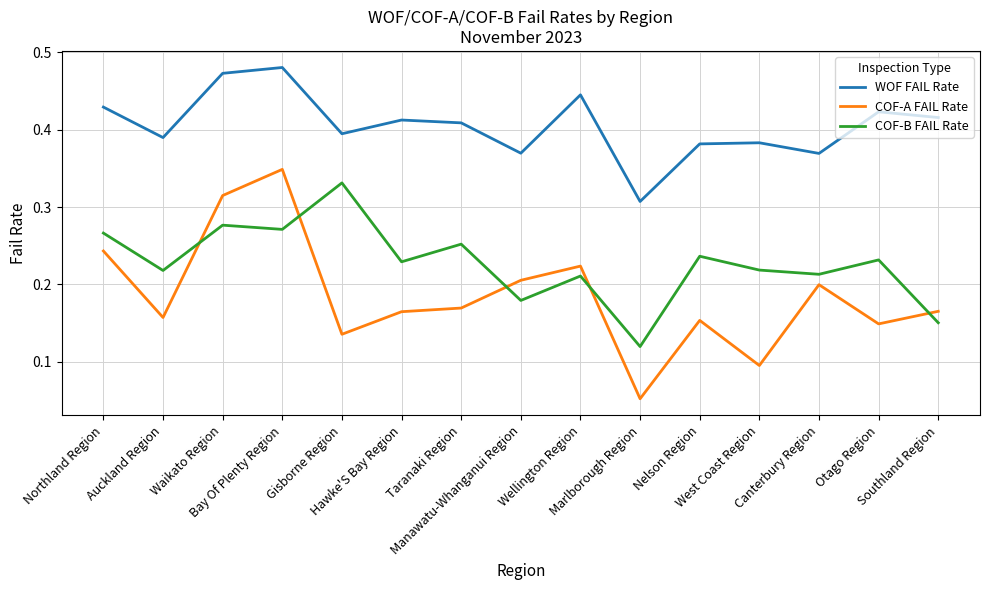

The value of COF-A FAIL Rate at Wellington Region is 0.1. True or false?

False